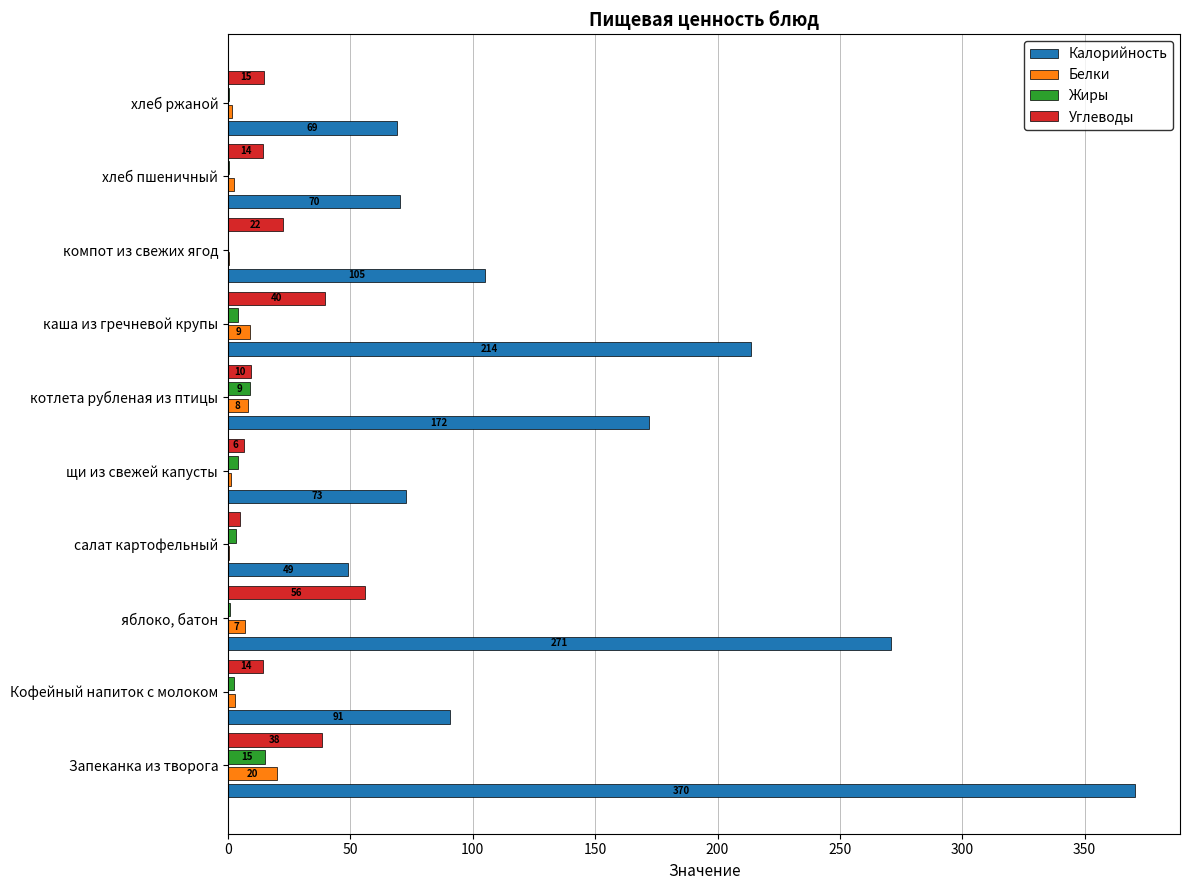

The Углеводы series shows 14.3 at Кофейный напиток с молоком. True or false?

True